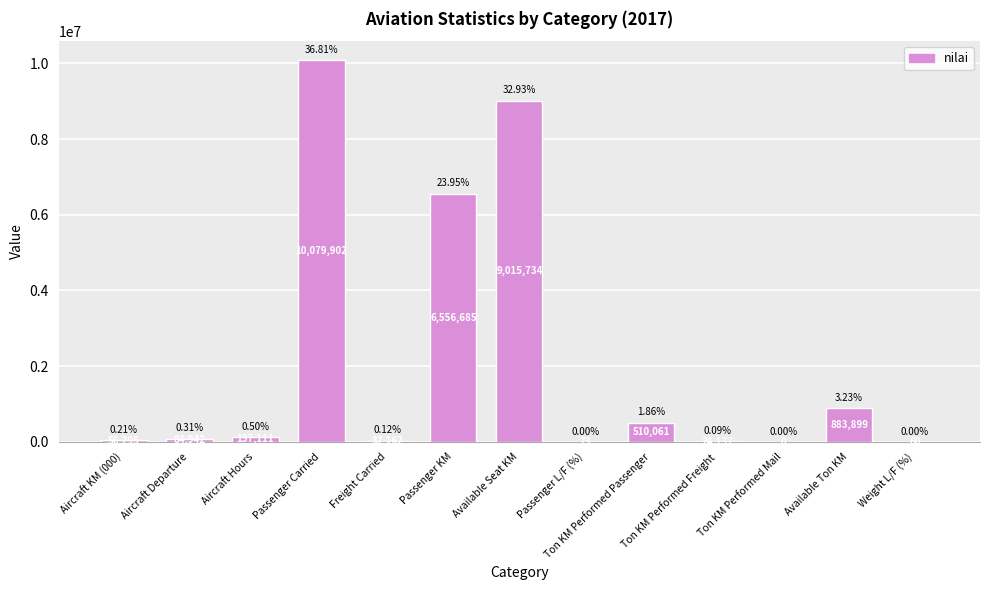

Where is the data nearest to the value 5039951?

Passenger KM